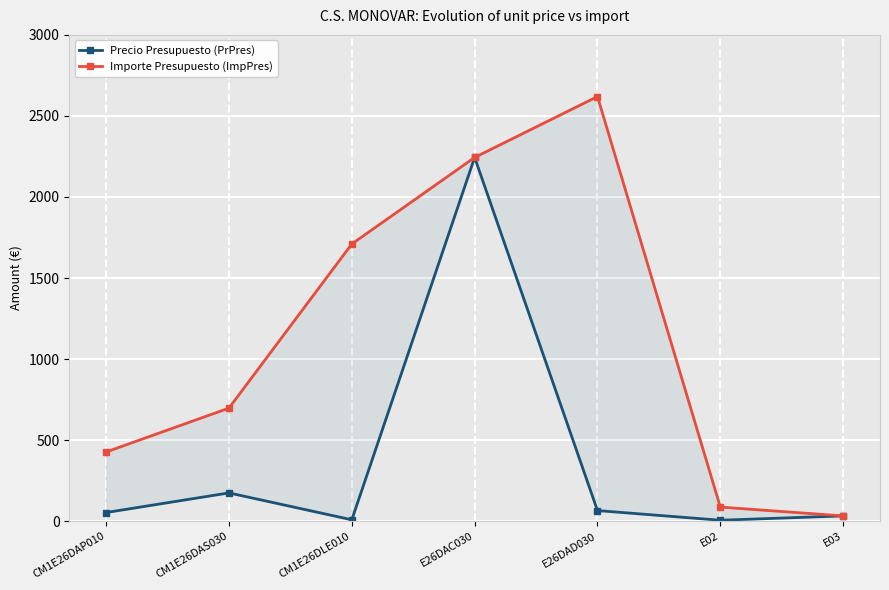

True or false: Precio Presupuesto (PrPres) and Importe Presupuesto (ImpPres) cross at least once.

False